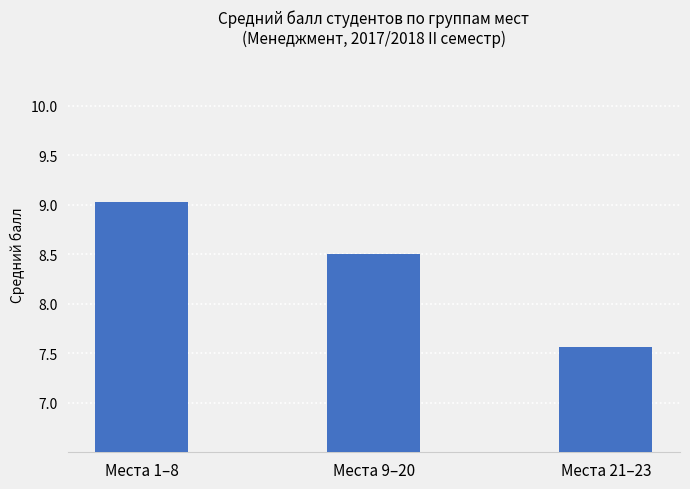

Approximately how many times larger is the value at Места 9–20 compared to Места 21–23?

1.1